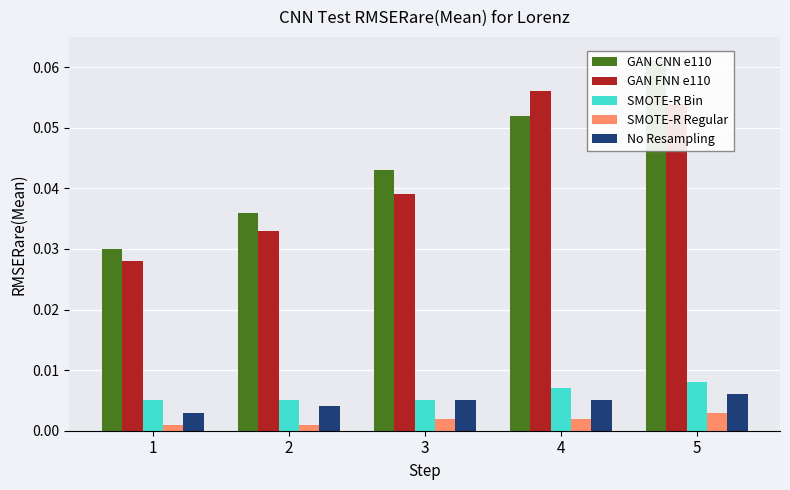

Between 2 and 3, which series saw the biggest shift?

GAN CNN e110